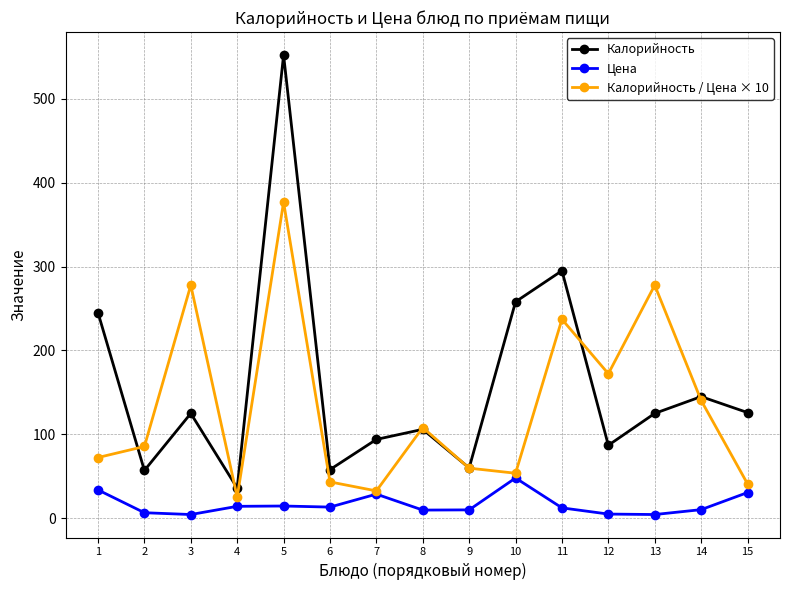

Count the number of categories in the chart.

15